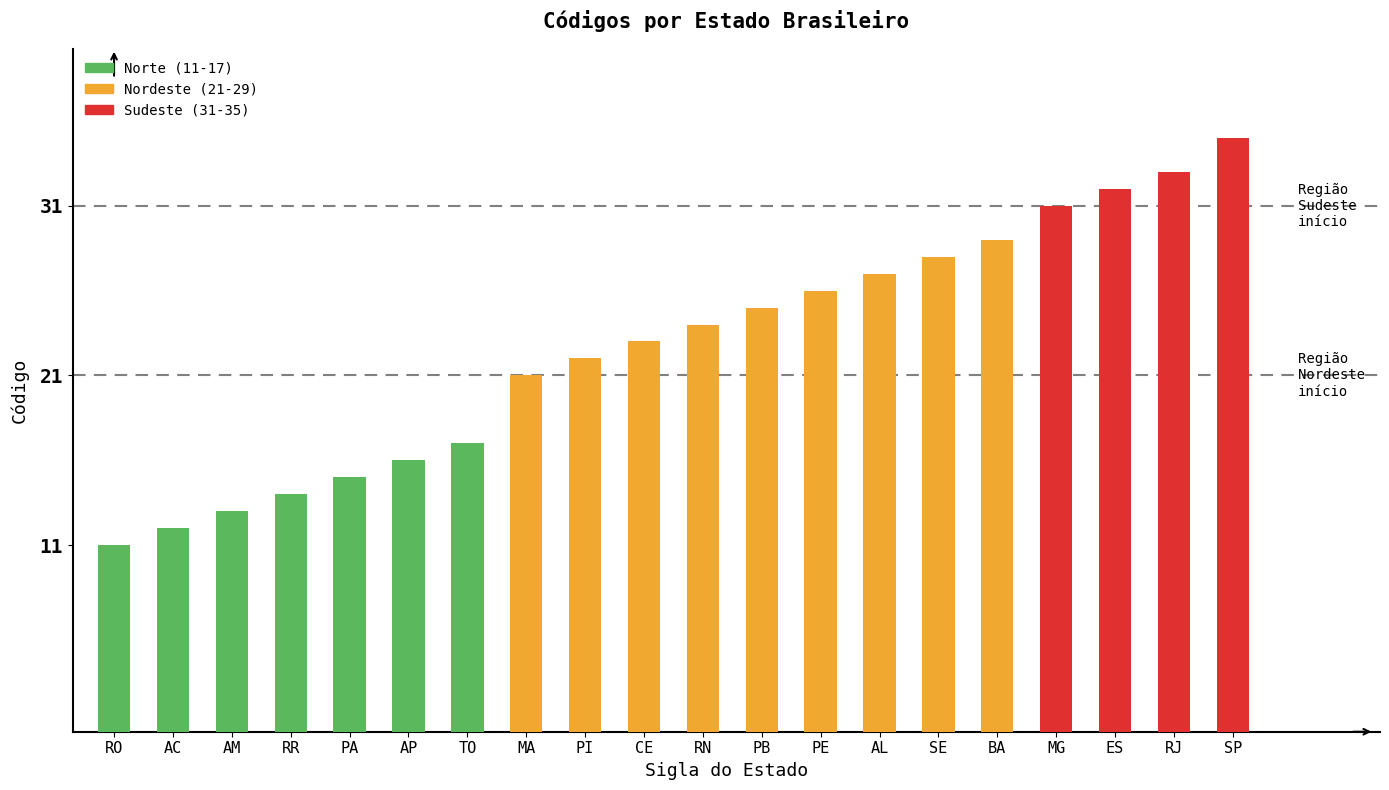

What is the label of the 18th bar from the right?

AM